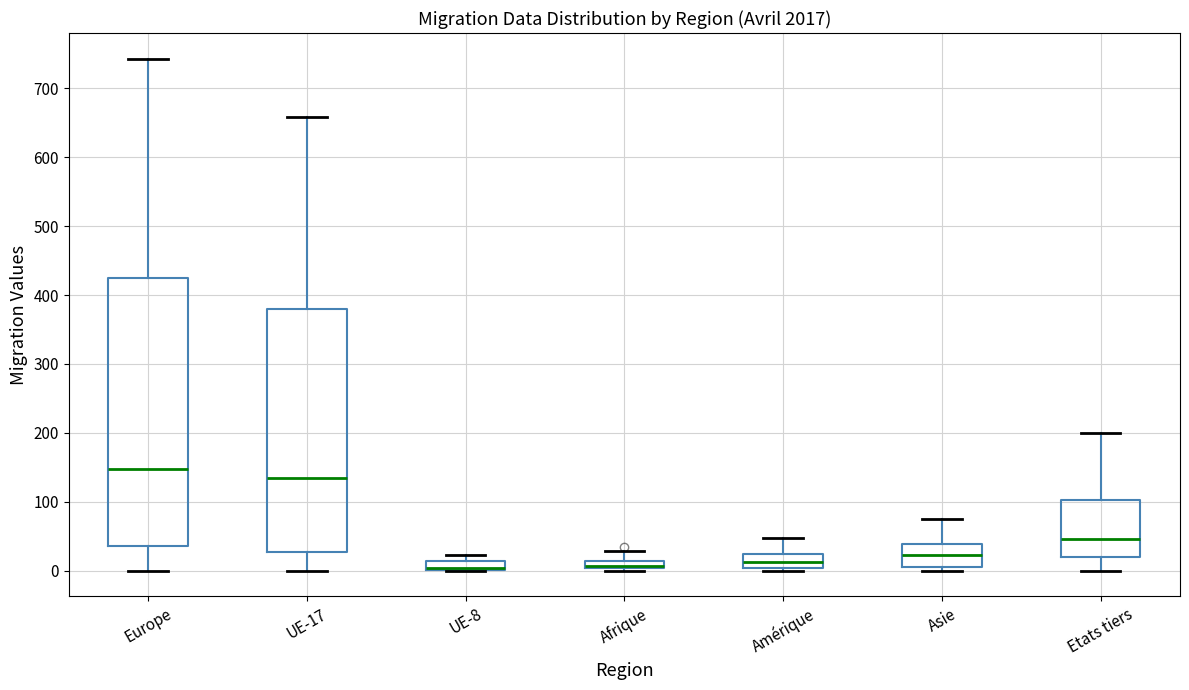

Where is the upper edge of the box for Amérique on the y-axis? The values are not printed on the chart, so give them approximately, as read against the axis.

30